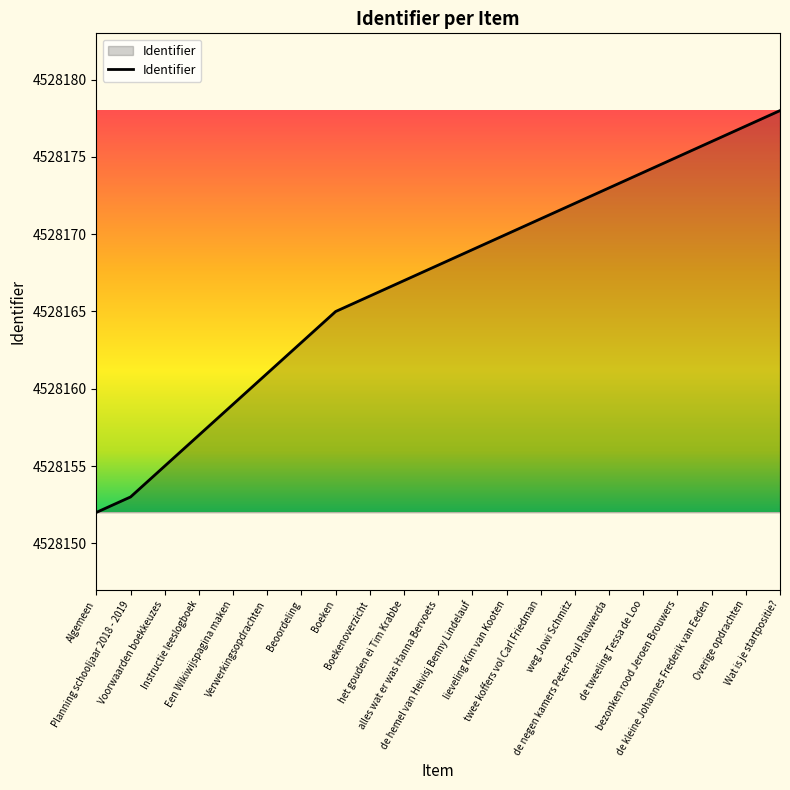

What is the sum of the values at lieveling Kim van Kooten and Een Wikiwijspagina maken?

9056329